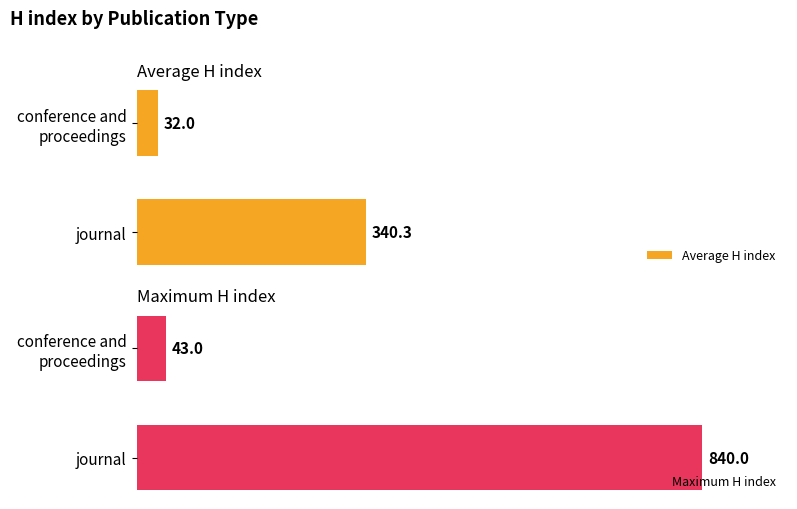

How many values in the Maximum H index series are below 840?

1